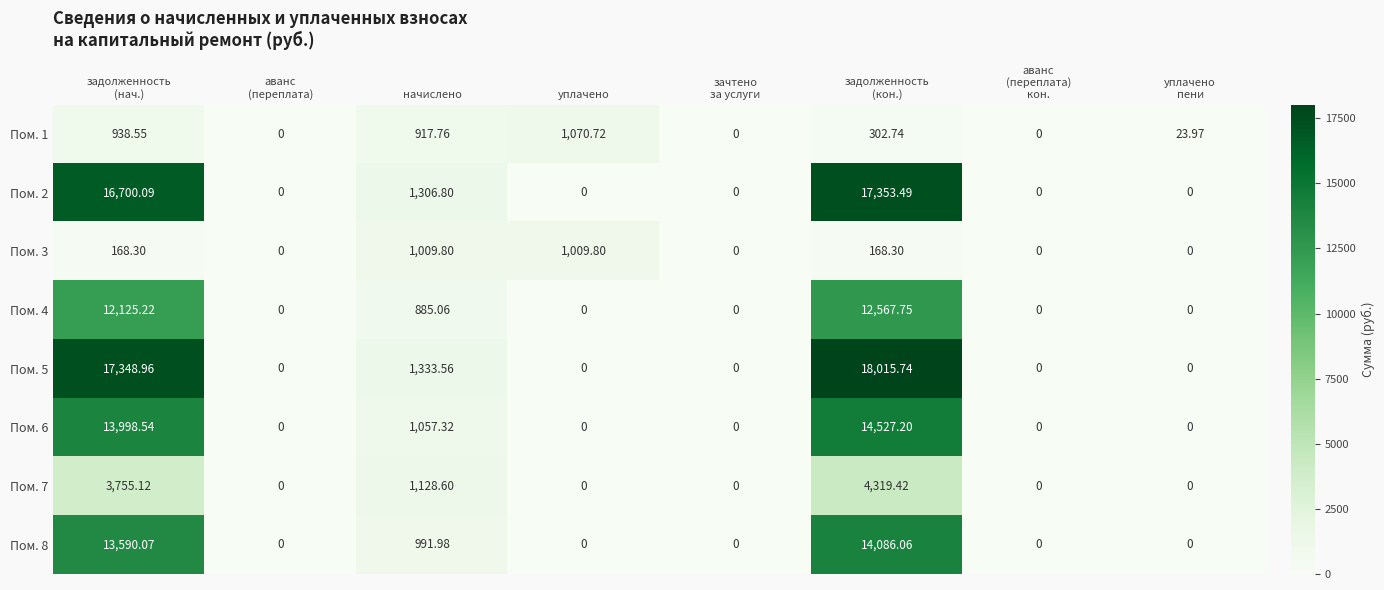

At which label is Пом. 4 closest to 6283?

начислено